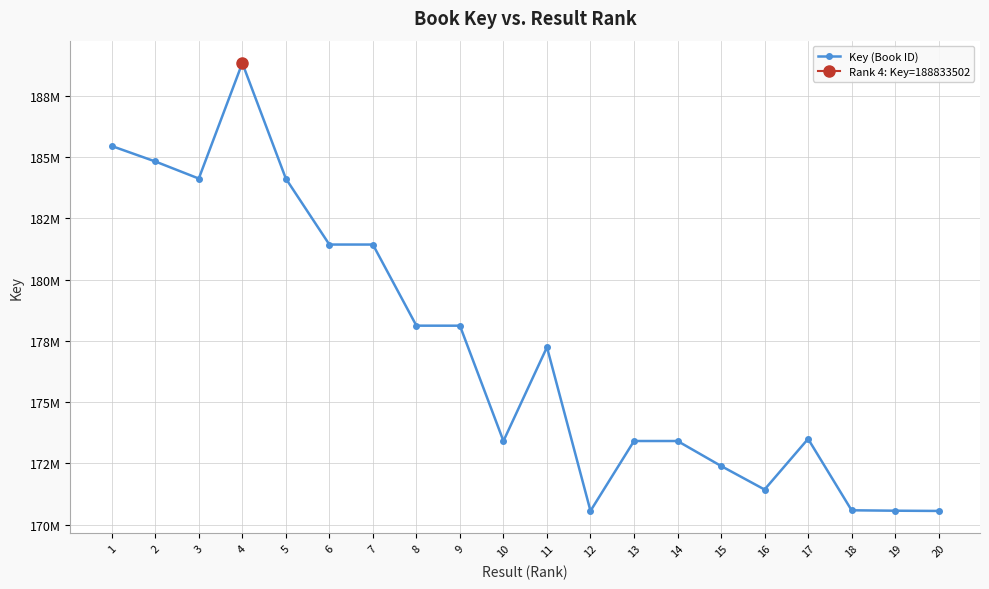

Where is the first local minimum?

3